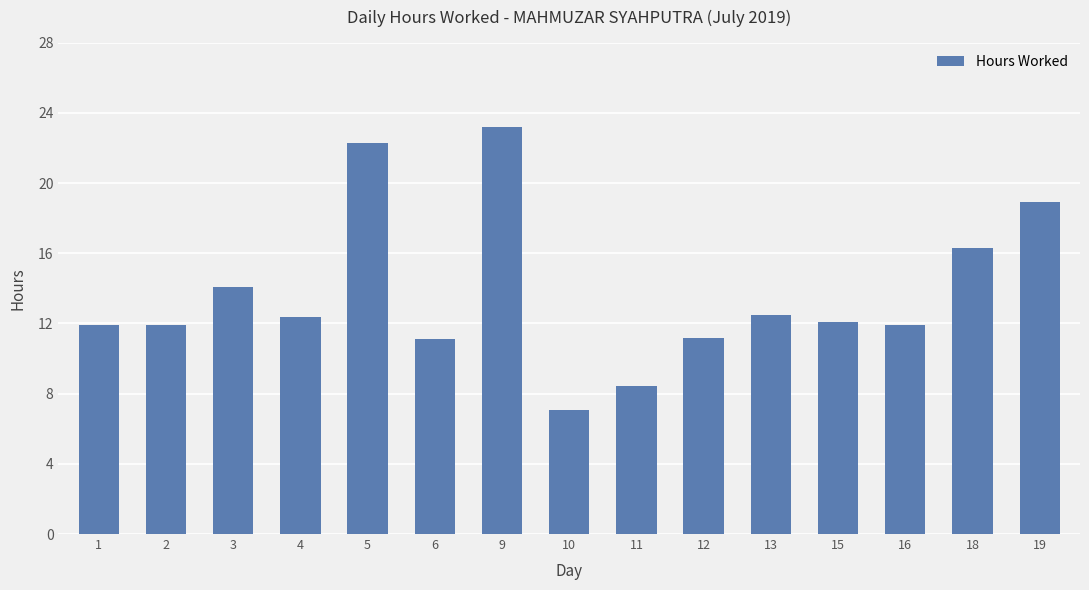

Is it true that the value at 12 is 4.4?

False